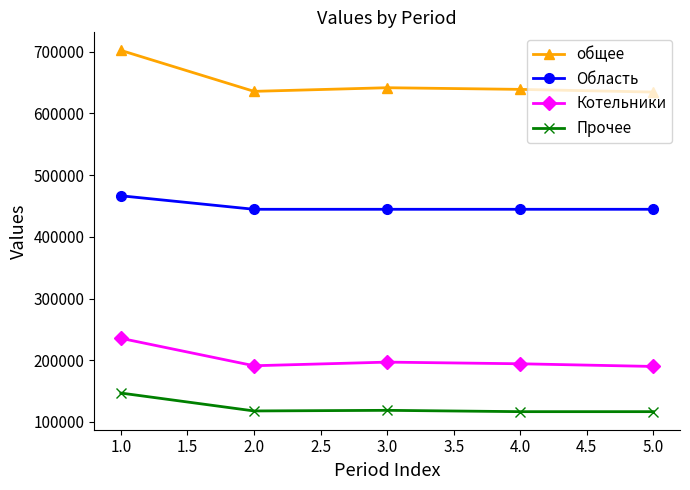

Which series has the largest range (max minus min)?

общее